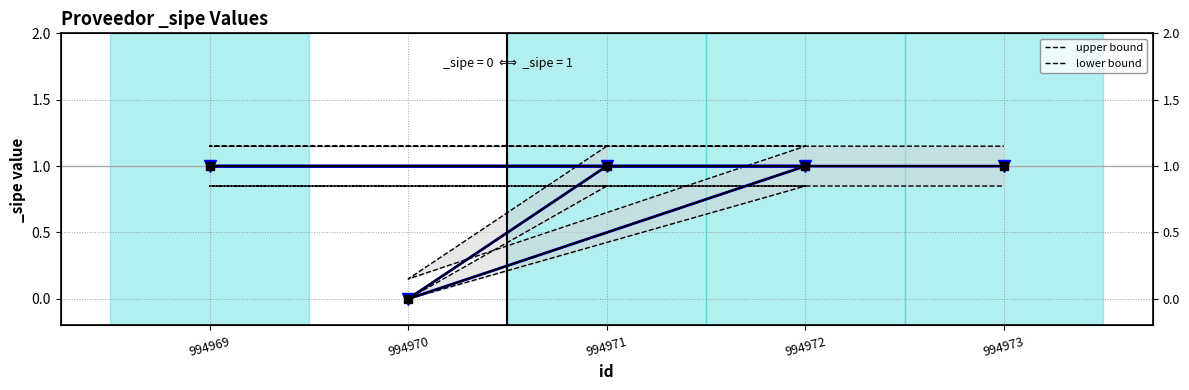

What is the spread (max minus min) of values at 994970?

0.1